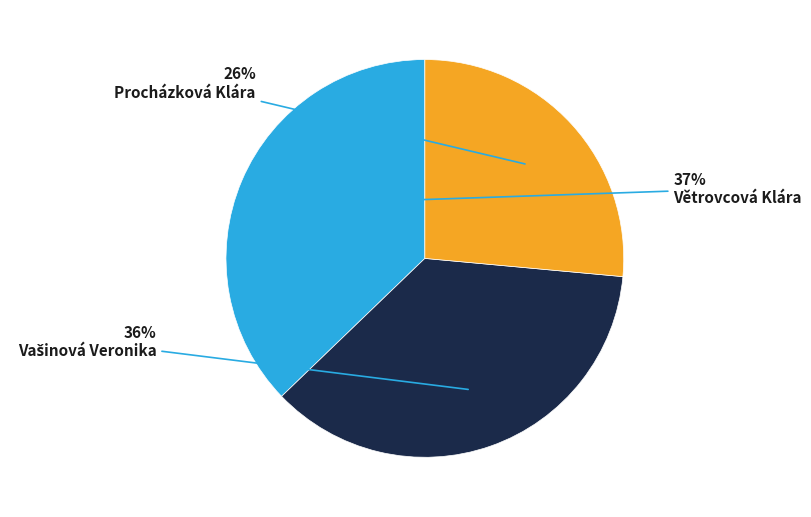

Does any single category account for the majority?

No